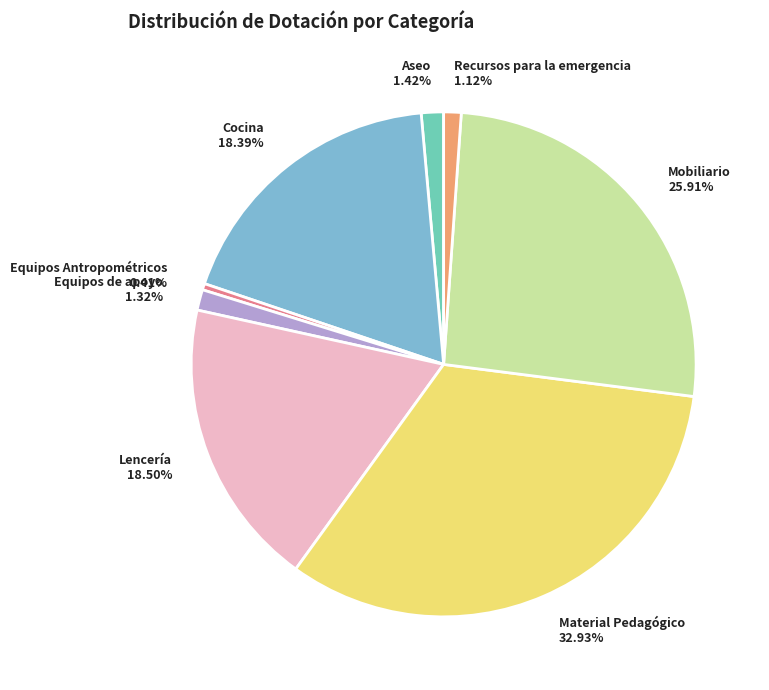

How many slices are in this pie chart?

8